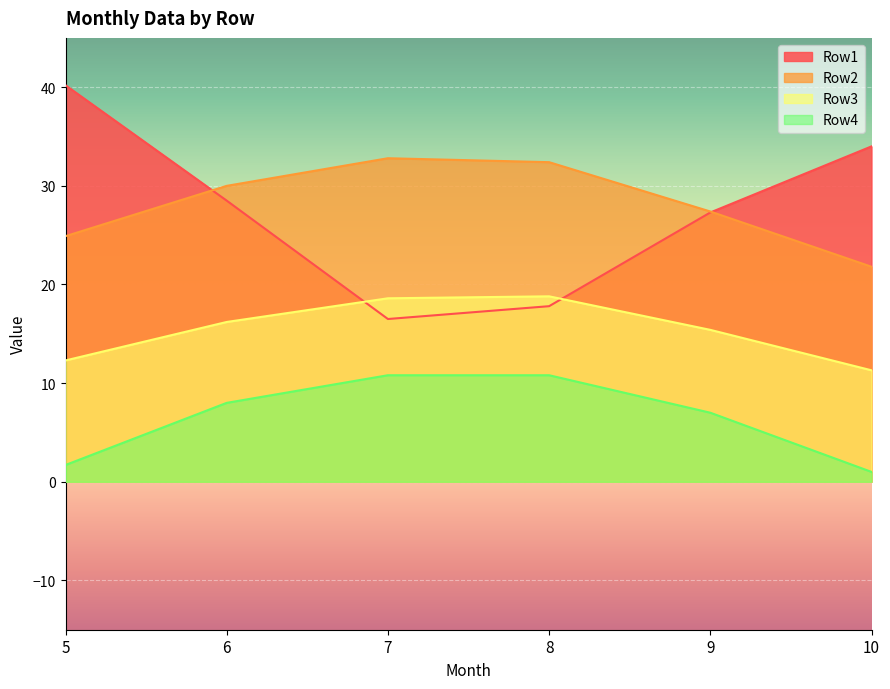

Between 7 and 10, which series saw the biggest shift?

Row1